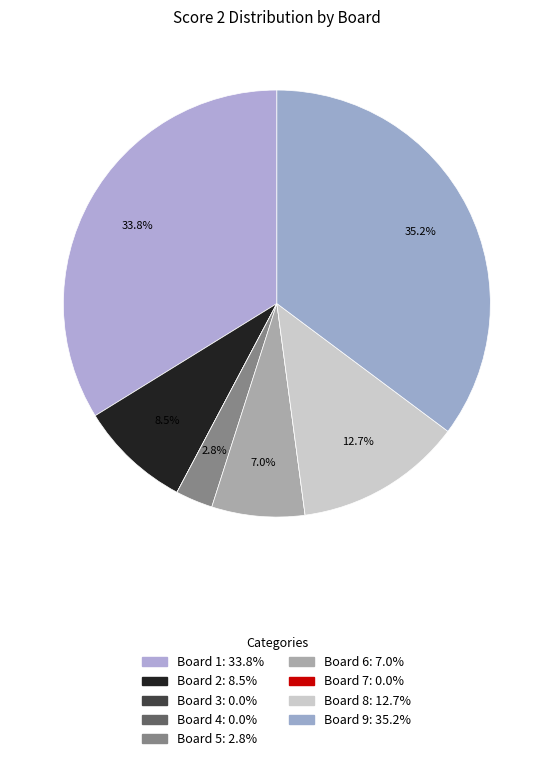

Combined, what portion of the pie is Board 2 and Board 1?

42.3%